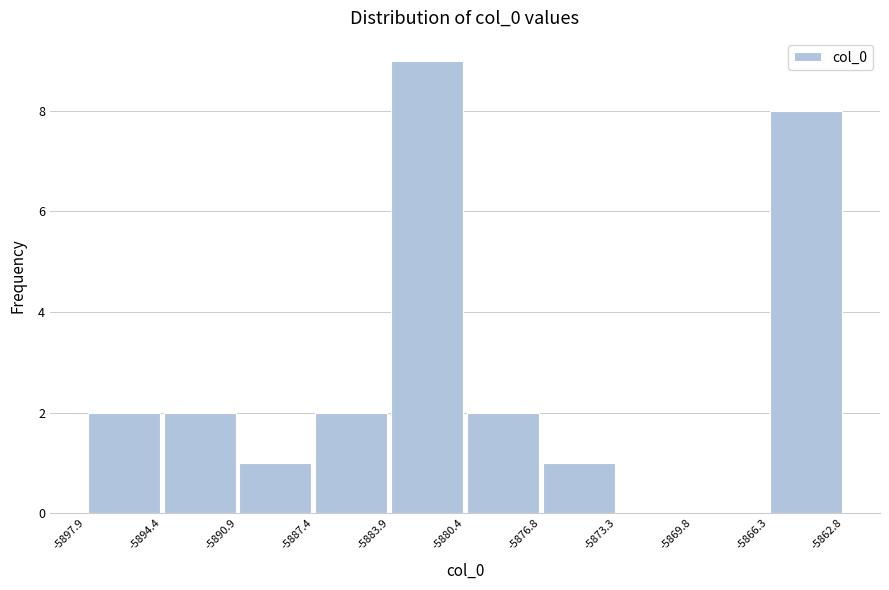

Reading left to right, list every bar in this chart as the range it spans on the x-axis followed by its height. The values are not printed on the chart, so give them approximately, as read against the axis.

-5897.9 to -5894.4: 2
-5894.4 to -5890.9: 2
-5890.9 to -5887.4: 1
-5887.4 to -5883.9: 2
-5883.9 to -5880.4: 9
-5880.4 to -5876.8: 2
-5876.8 to -5873.3: 1
-5873.3 to -5869.8: 0
-5869.8 to -5866.3: 0
-5866.3 to -5862.8: 8